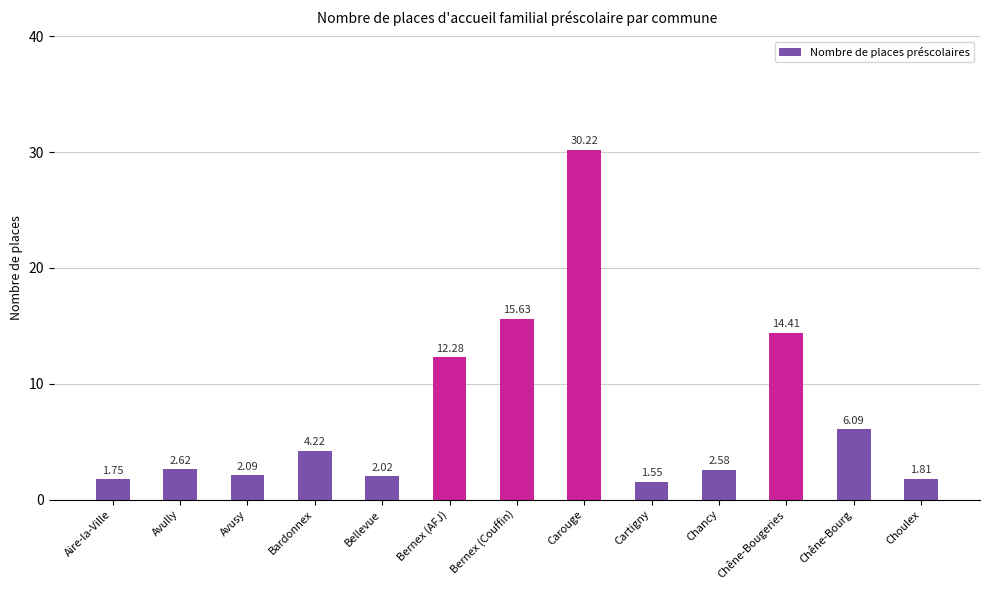

What is the label of the 1st bar from the left?

Aire-la-Ville